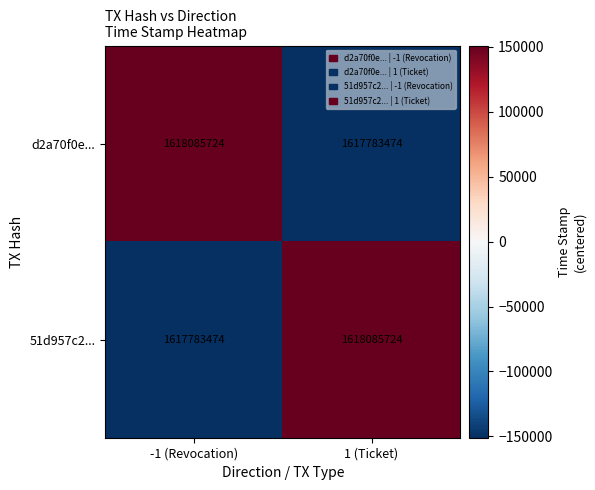

Read the 51d957c2... value at 1 (Ticket).

1618085724